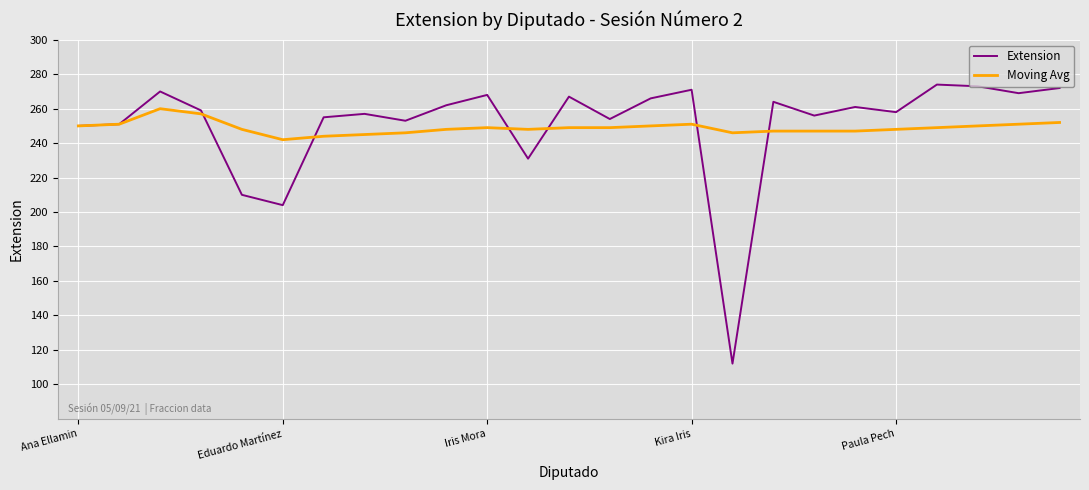

Which series ends up on top after the final intersection of Moving Avg and Extension?

Extension